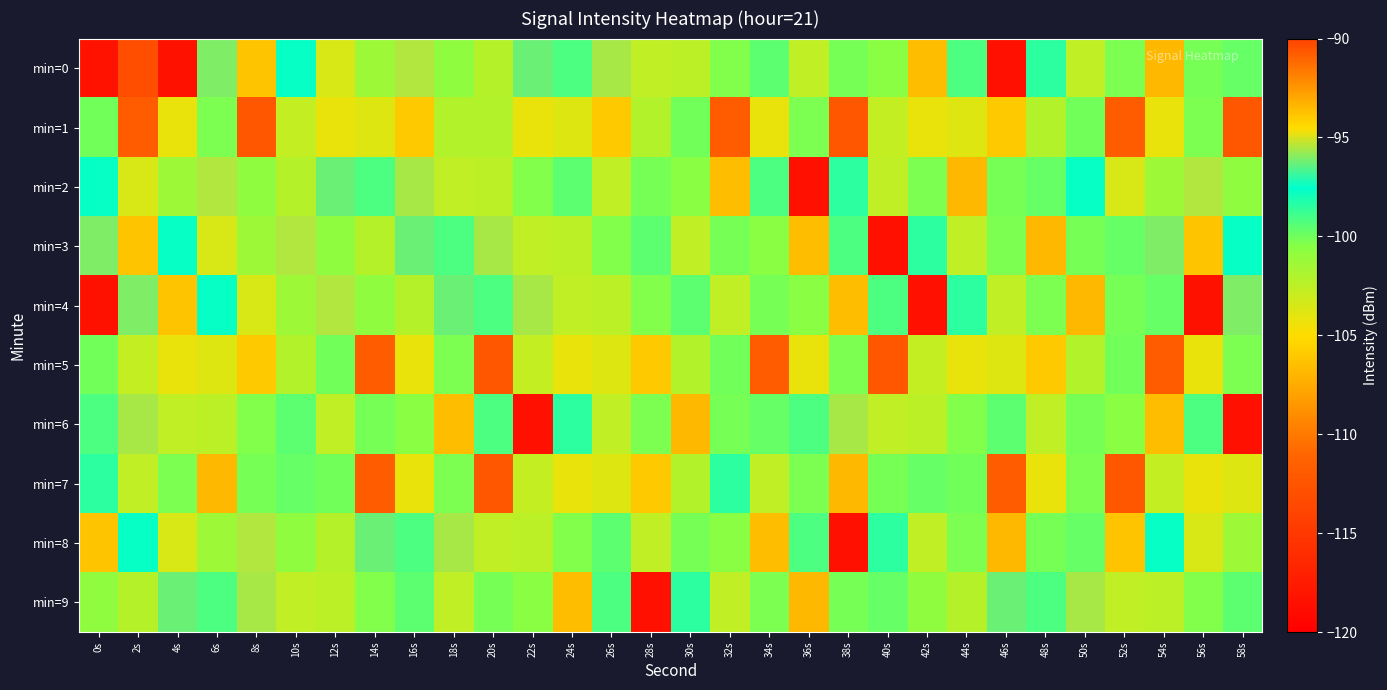

How many categories are shown in the chart?

30